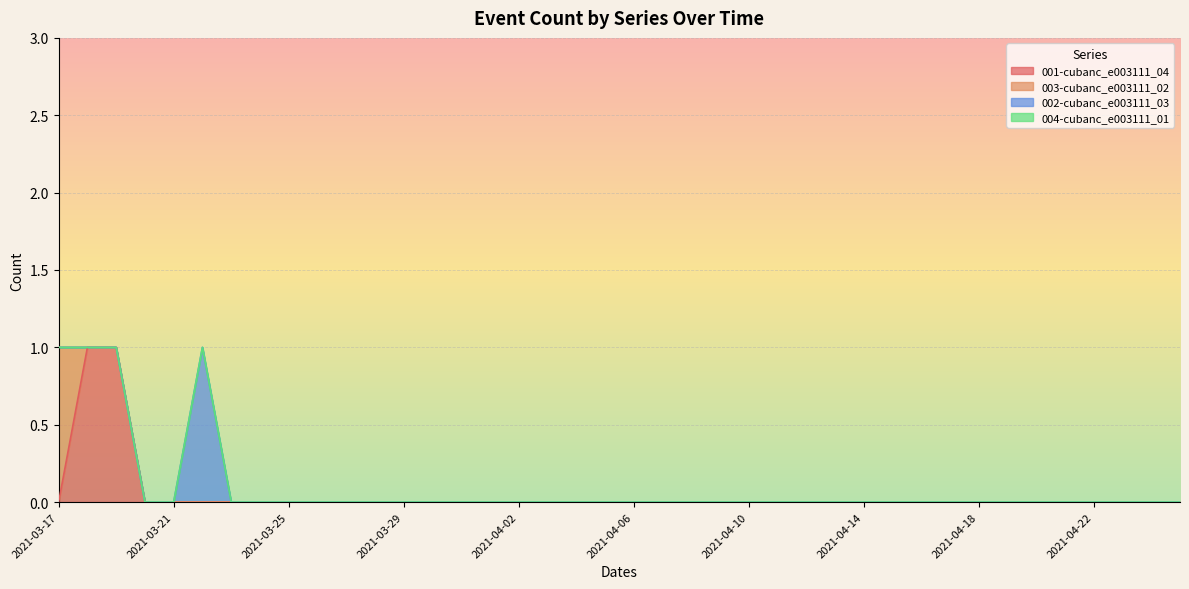

The value of 003-cubanc_e003111_02 at 2021-04-14 is 0. True or false?

False